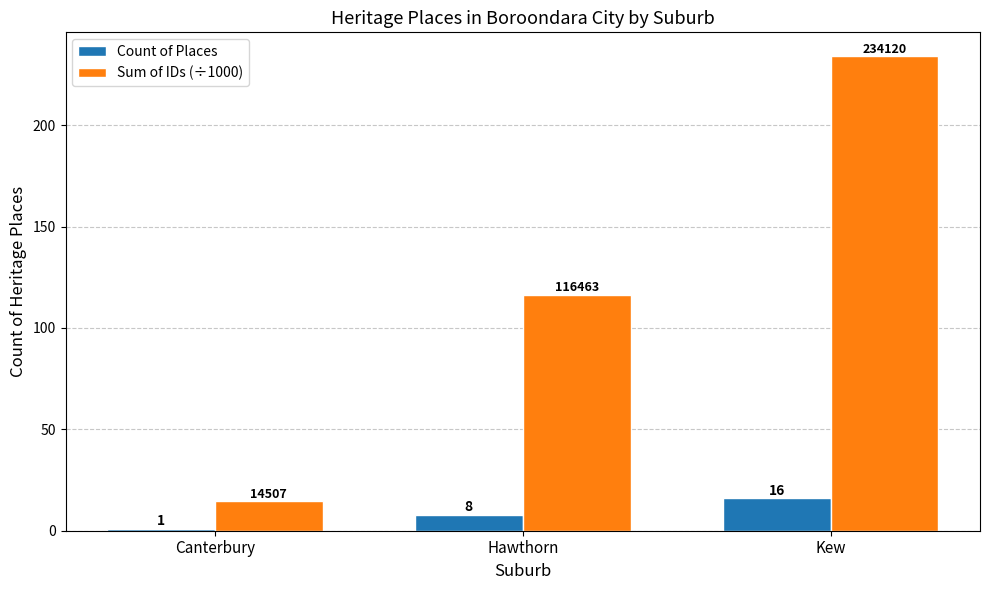

Count the Count of Places values in the range 1 to 16.

3